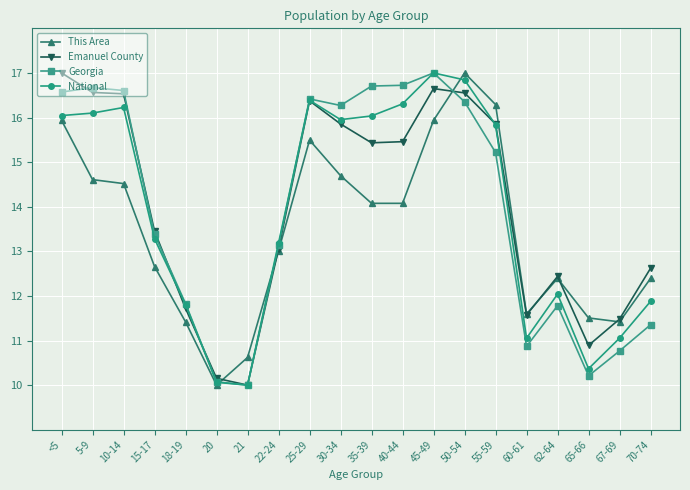

What is the total value across all series at 22-24?

52.4